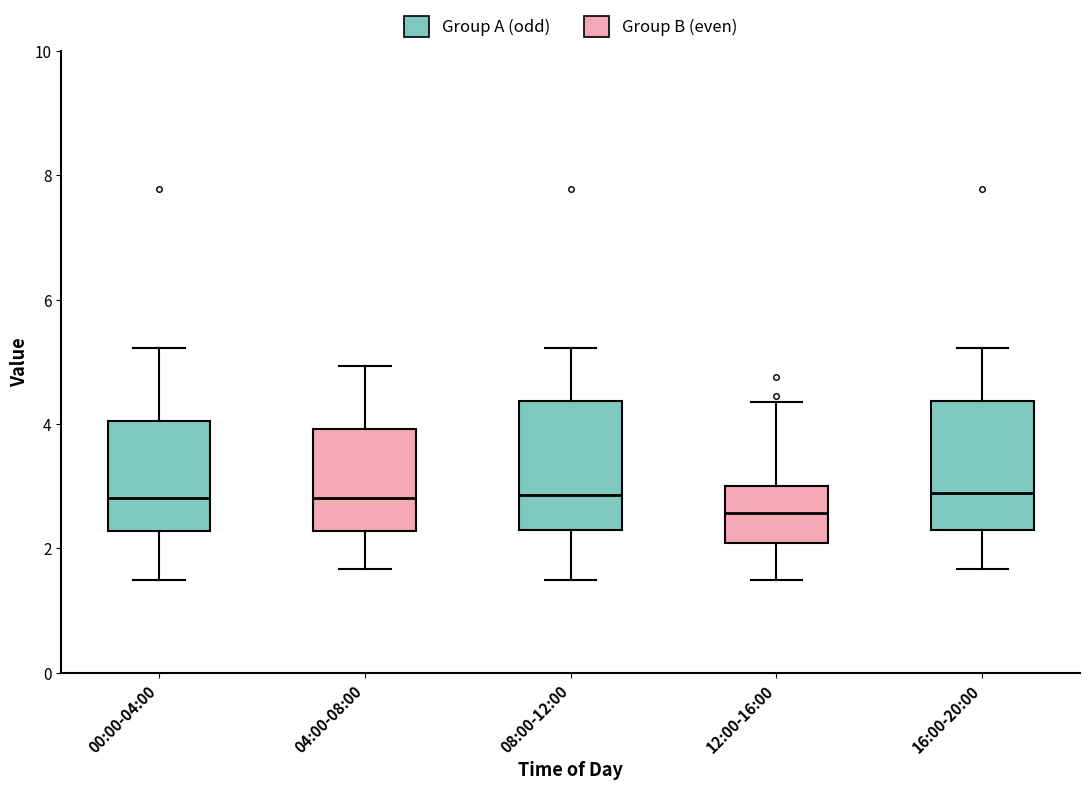

Reading left to right, transcribe this box plot: for each box, give where its median line is, the range the box spans, and where its two whiskers end, as read against the y-axis. The values are not printed on the chart, so give them approximately, as read against the axis.

00:00-04:00: median 2.8, box 2.2 to 4.0, whiskers 1.6 to 5.2
04:00-08:00: median 2.8, box 2.2 to 4.0, whiskers 1.6 to 5.0
08:00-12:00: median 2.8, box 2.2 to 4.4, whiskers 1.6 to 5.2
12:00-16:00: median 2.6, box 2.0 to 3.0, whiskers 1.6 to 4.4
16:00-20:00: median 2.8, box 2.4 to 4.4, whiskers 1.6 to 5.2